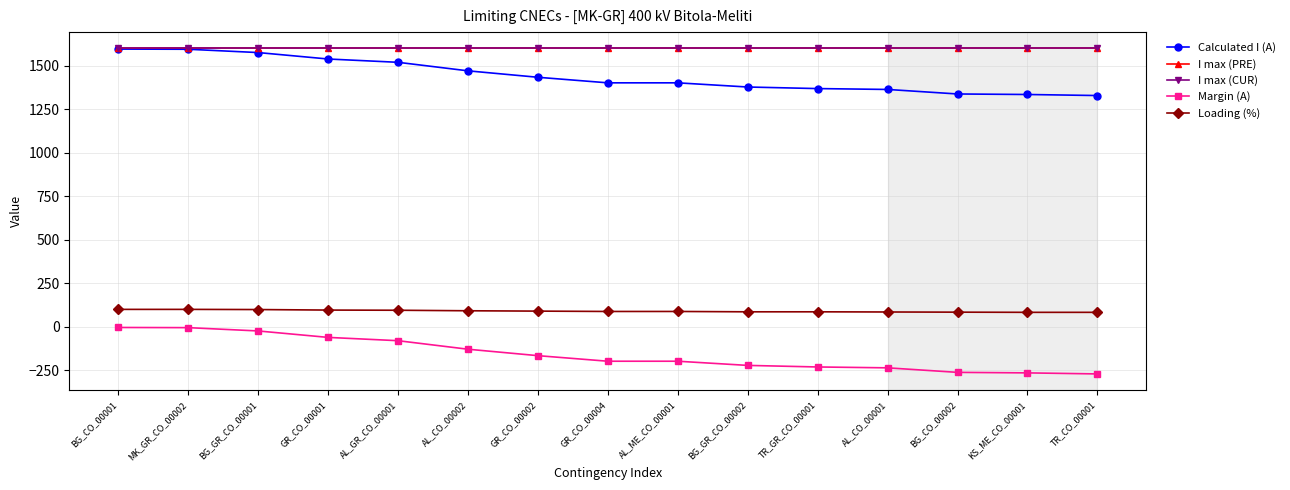

Reading right to left, extract all data points from this chart.

Calculated I (A): TR_CO_00001=1329	KS_ME_CO_00001=1335	BG_CO_00002=1338	AL_CO_00001=1364	TR_GR_CO_00001=1369	BG_GR_CO_00002=1378	AL_ME_CO_00001=1402	GR_CO_00004=1402	GR_CO_00002=1434	AL_CO_00002=1471	AL_GR_CO_00001=1520	GR_CO_00001=1539	BG_GR_CO_00001=1576	MK_GR_CO_00002=1595	BG_CO_00001=1596
I max (PRE): TR_CO_00001=1600	KS_ME_CO_00001=1600	BG_CO_00002=1600	AL_CO_00001=1600	TR_GR_CO_00001=1600	BG_GR_CO_00002=1600	AL_ME_CO_00001=1600	GR_CO_00004=1600	GR_CO_00002=1600	AL_CO_00002=1600	AL_GR_CO_00001=1600	GR_CO_00001=1600	BG_GR_CO_00001=1600	MK_GR_CO_00002=1600	BG_CO_00001=1600
I max (CUR): TR_CO_00001=1600	KS_ME_CO_00001=1600	BG_CO_00002=1600	AL_CO_00001=1600	TR_GR_CO_00001=1600	BG_GR_CO_00002=1600	AL_ME_CO_00001=1600	GR_CO_00004=1600	GR_CO_00002=1600	AL_CO_00002=1600	AL_GR_CO_00001=1600	GR_CO_00001=1600	BG_GR_CO_00001=1600	MK_GR_CO_00002=1600	BG_CO_00001=1600
Margin (A): TR_CO_00001=-271	KS_ME_CO_00001=-265	BG_CO_00002=-262	AL_CO_00001=-236	TR_GR_CO_00001=-231	BG_GR_CO_00002=-222	AL_ME_CO_00001=-198	GR_CO_00004=-198	GR_CO_00002=-166	AL_CO_00002=-129	AL_GR_CO_00001=-80	GR_CO_00001=-61	BG_GR_CO_00001=-24	MK_GR_CO_00002=-5	BG_CO_00001=-4
Loading (%): TR_CO_00001=83	KS_ME_CO_00001=83	BG_CO_00002=84	AL_CO_00001=85	TR_GR_CO_00001=86	BG_GR_CO_00002=86	AL_ME_CO_00001=88	GR_CO_00004=88	GR_CO_00002=90	AL_CO_00002=92	AL_GR_CO_00001=95	GR_CO_00001=96	BG_GR_CO_00001=99	MK_GR_CO_00002=100	BG_CO_00001=100